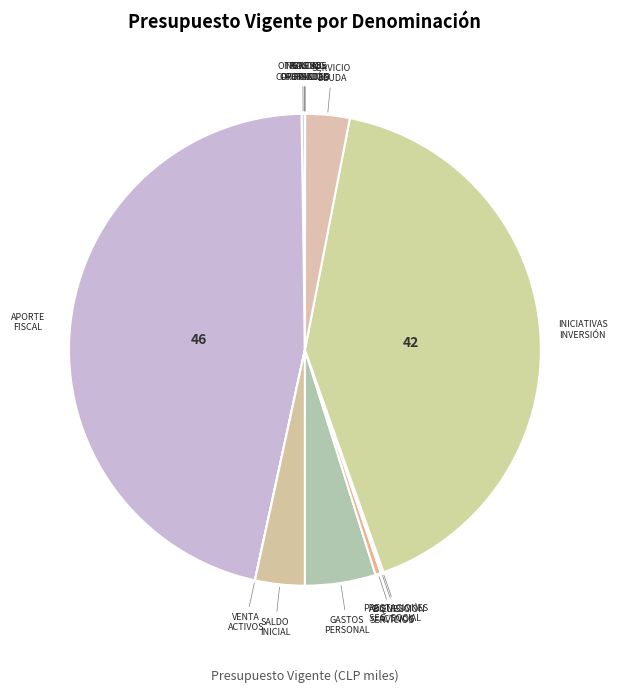

Is SALDO INICIAL the majority of the pie?

No